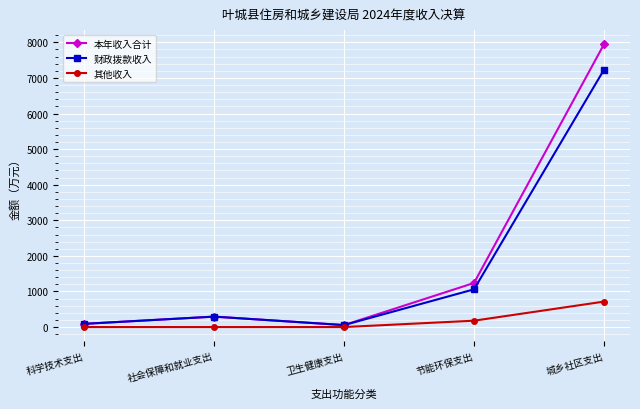

List the series in order of their peak value, lowest first.

其他收入, 财政拨款收入, 本年收入合计